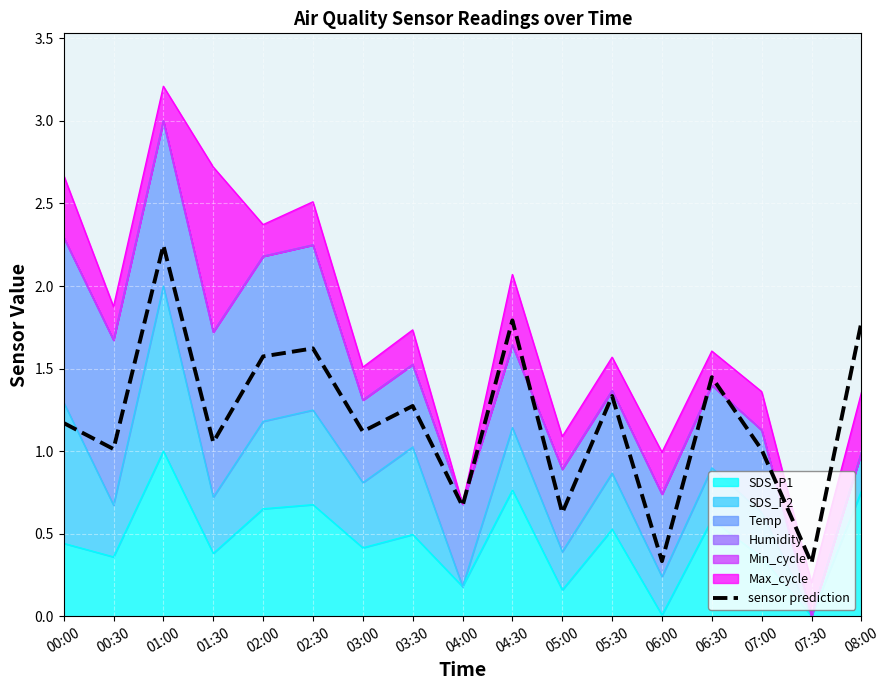

What is the sum of all values?

20.4